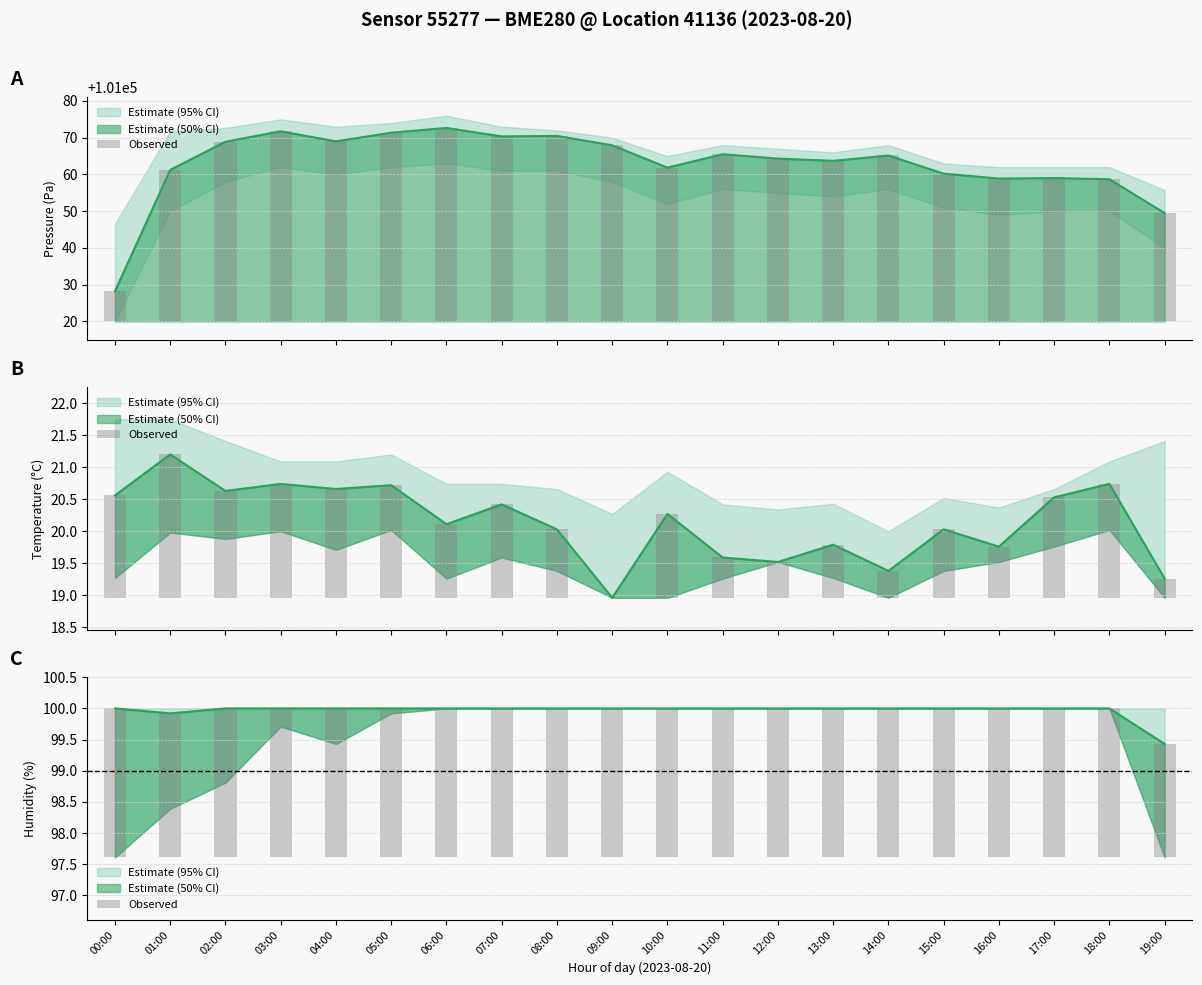

Where does the data first go above 2?

00:00